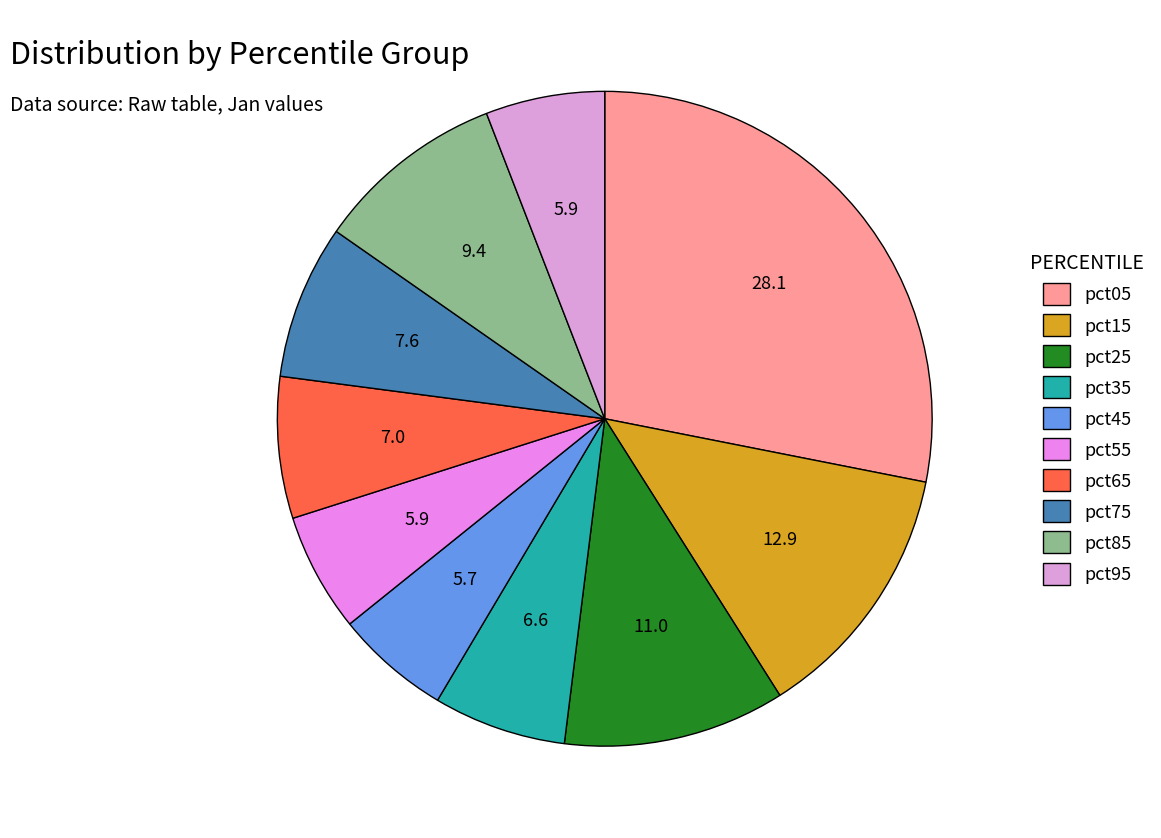

Which category has the biggest portion of the pie?

pct05